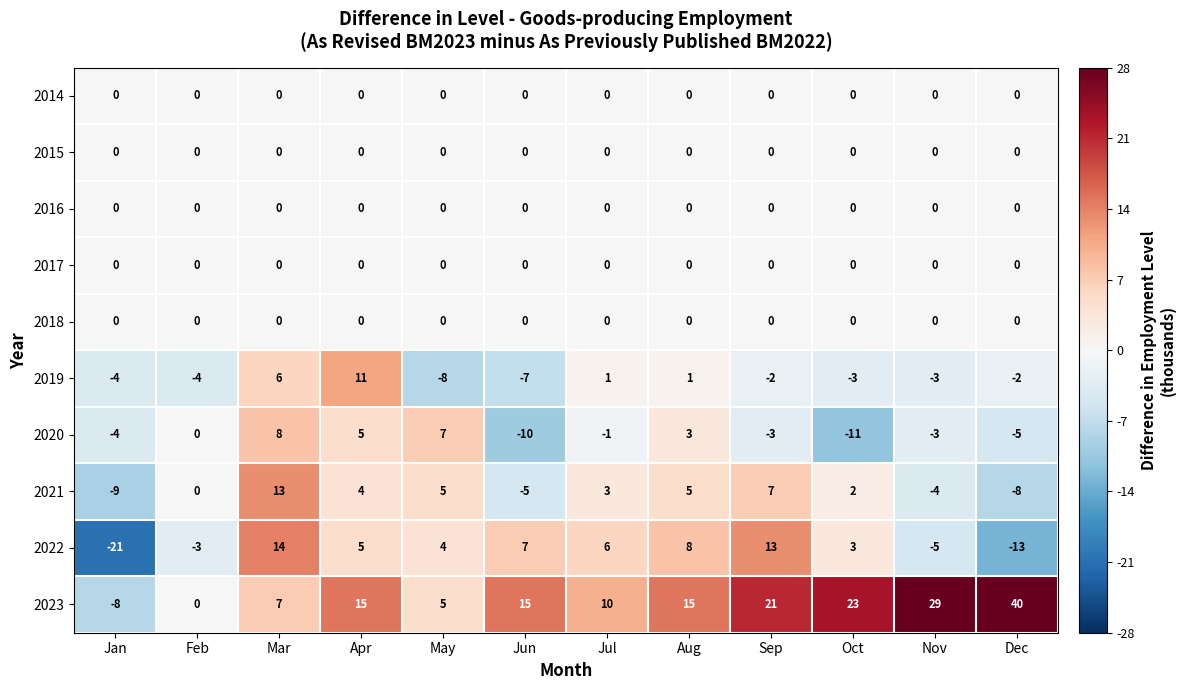

Which series has the largest total across all categories?

2023